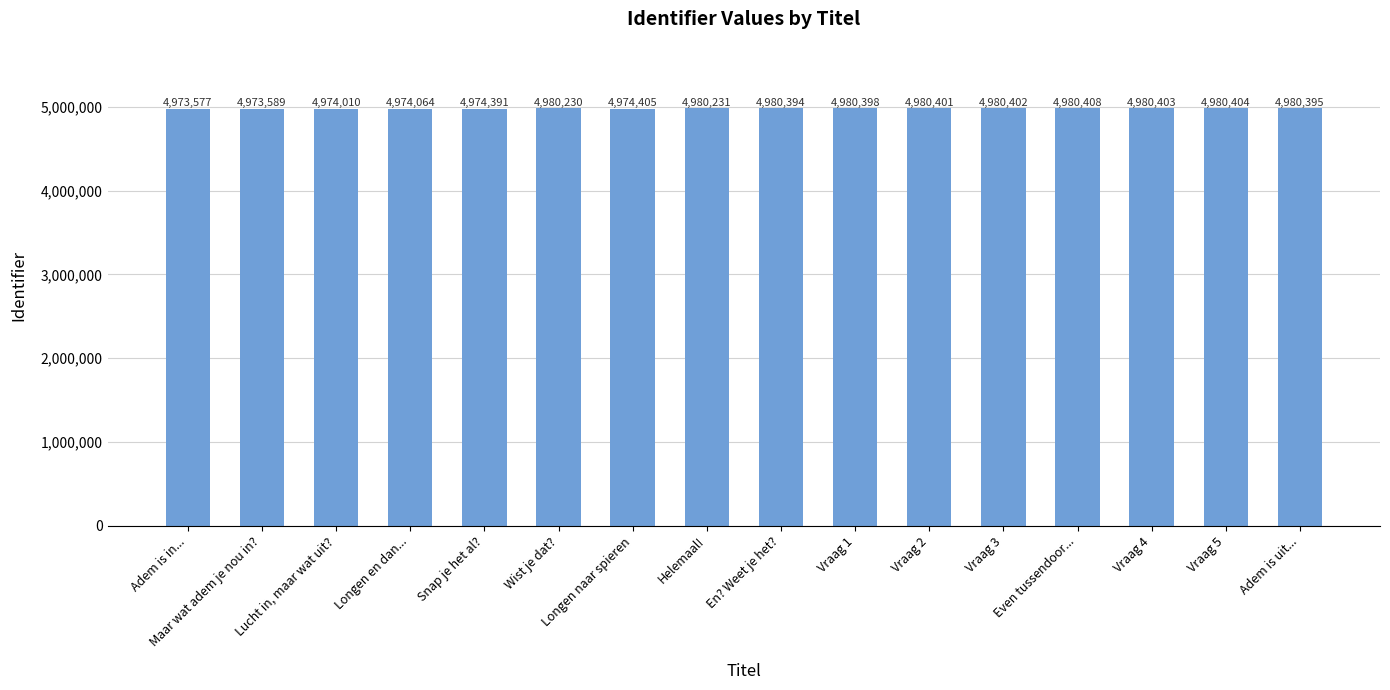

How many distinct data groups are displayed?

1